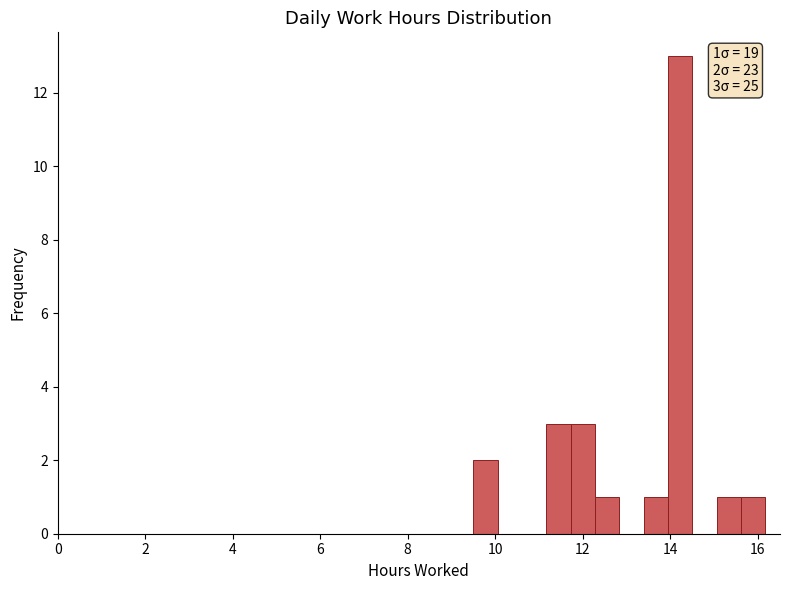

Around what value on the x-axis is the tallest bar? Give the approximate position of its centre, as read against the axis.

14.2